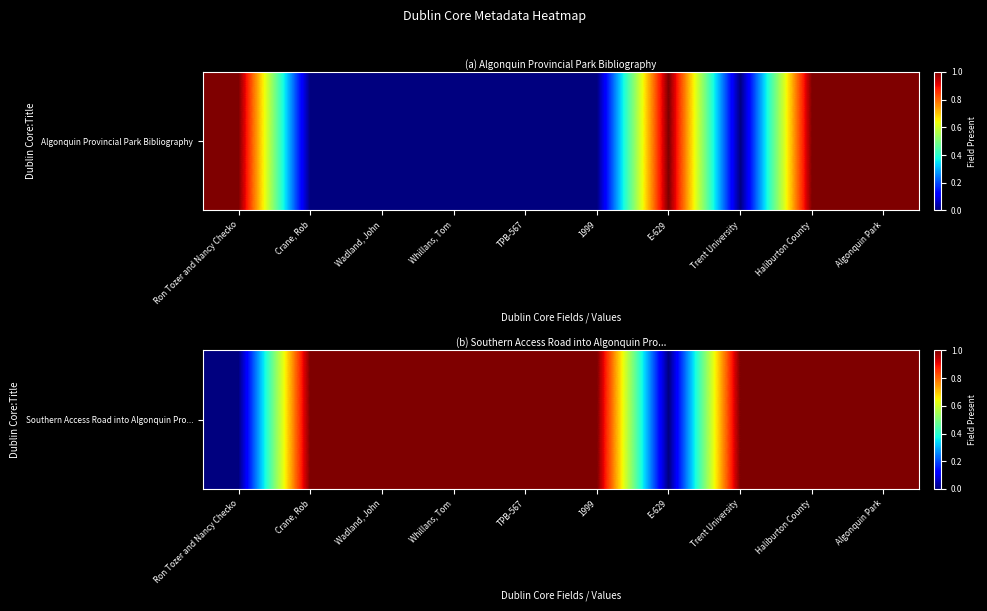

True or false: the data shows 0 at E-629.

True